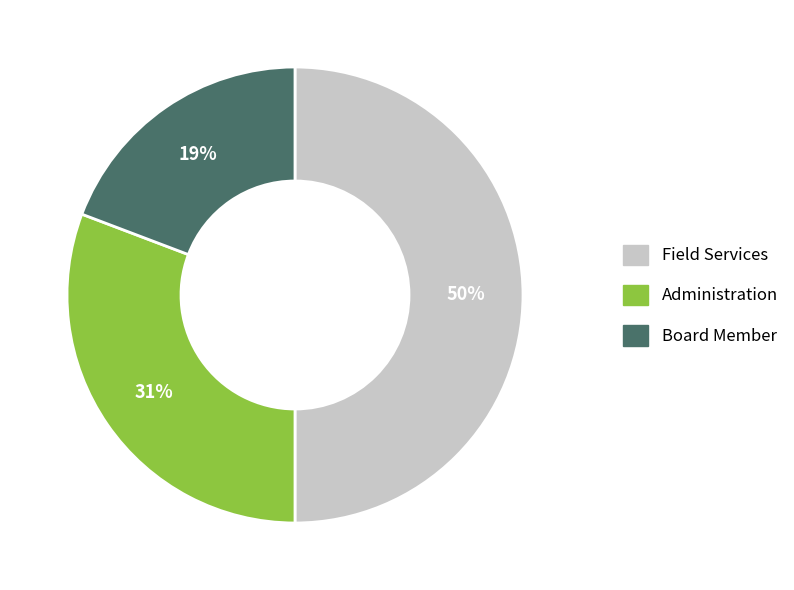

To the nearest percent, what percentage of the pie is Field Services?

50%